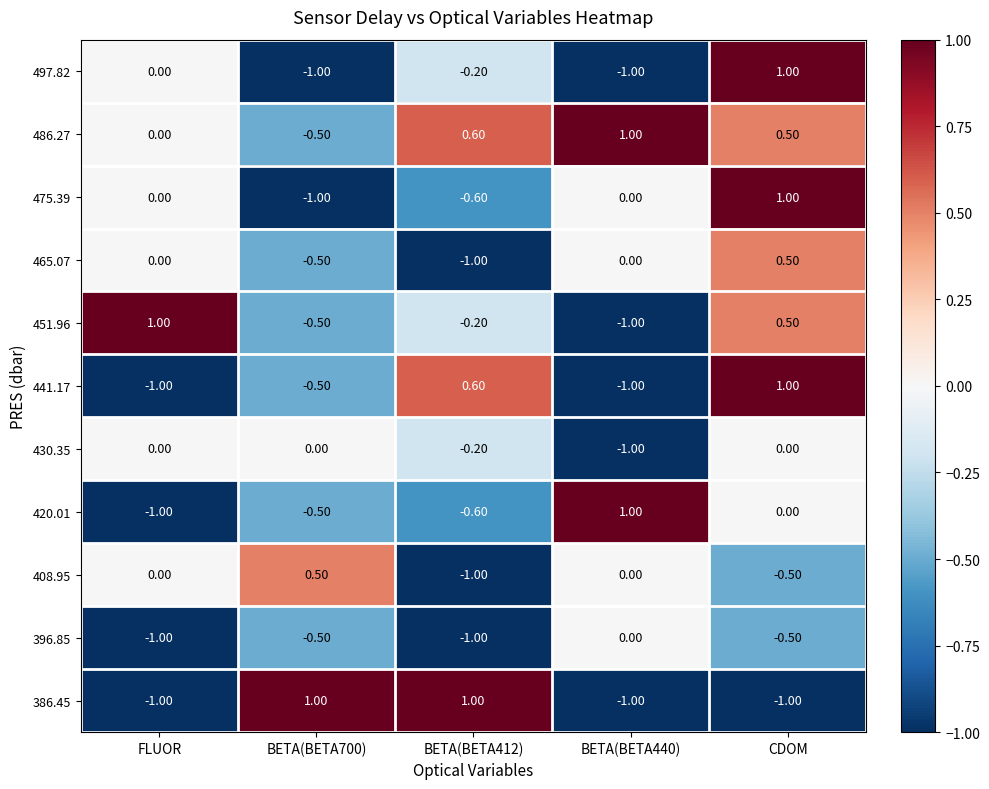

How many series are shown in this chart?

11